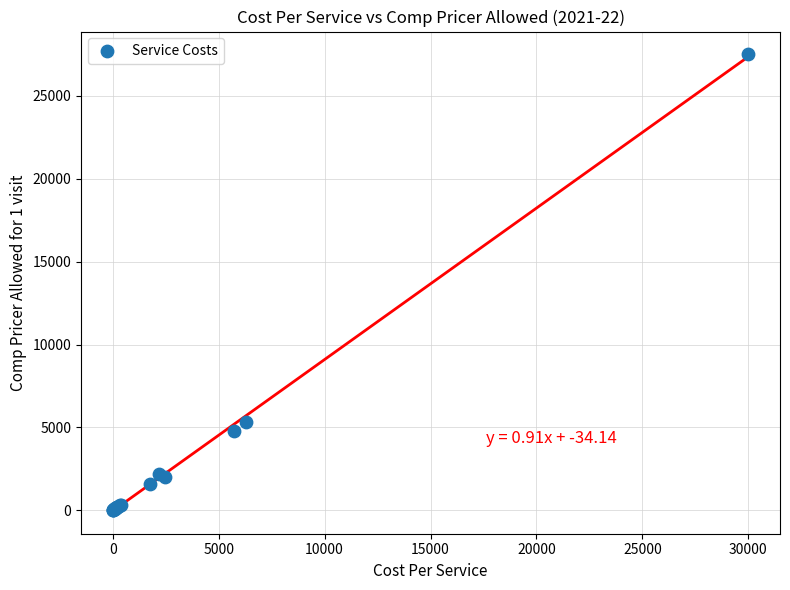

What Y value in the scatter plot is closest to 13750?

5350